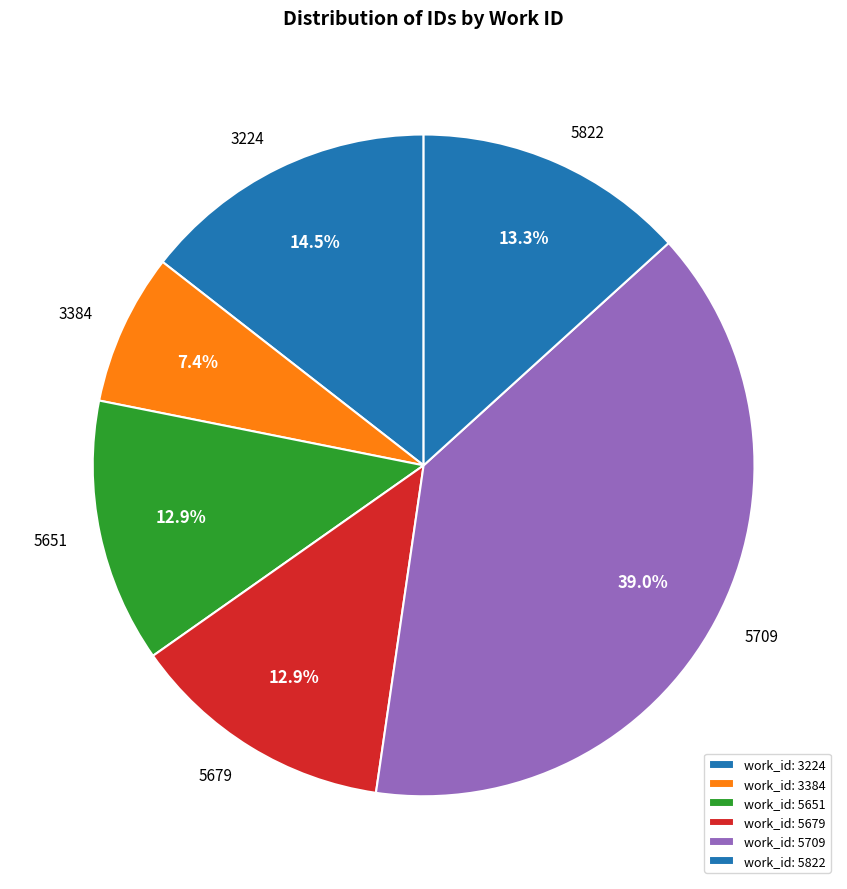

Combined, do 5651 and 5709 account for over 50%?

Yes